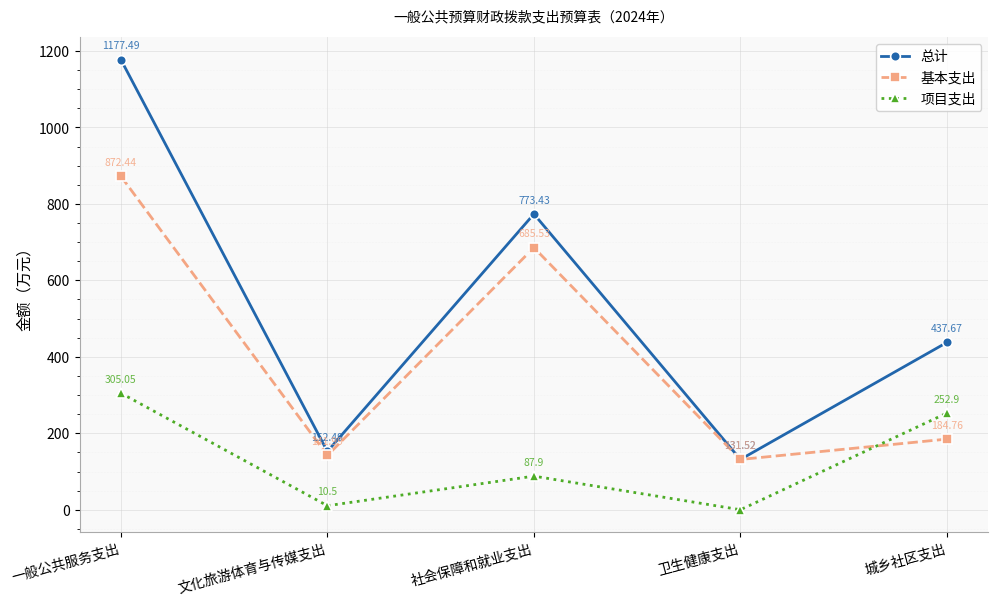

True or false: 项目支出 has more than 1 points higher than both neighbors.

False